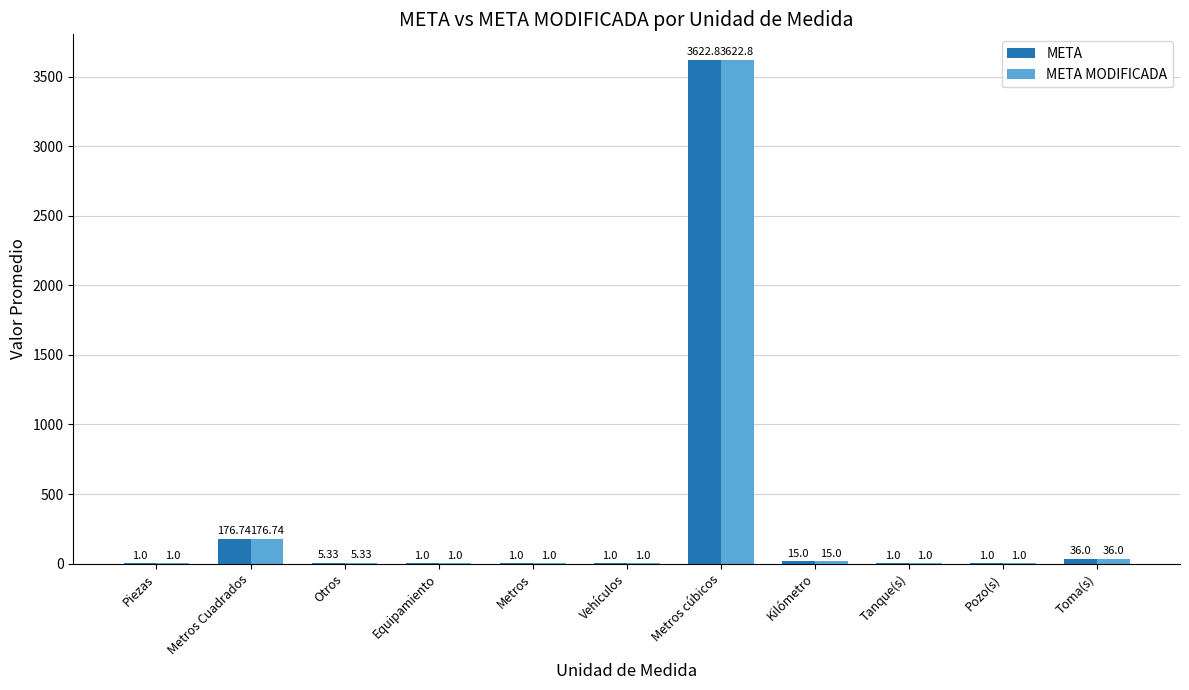

At which label is META MODIFICADA closest to 1811?

Metros Cuadrados